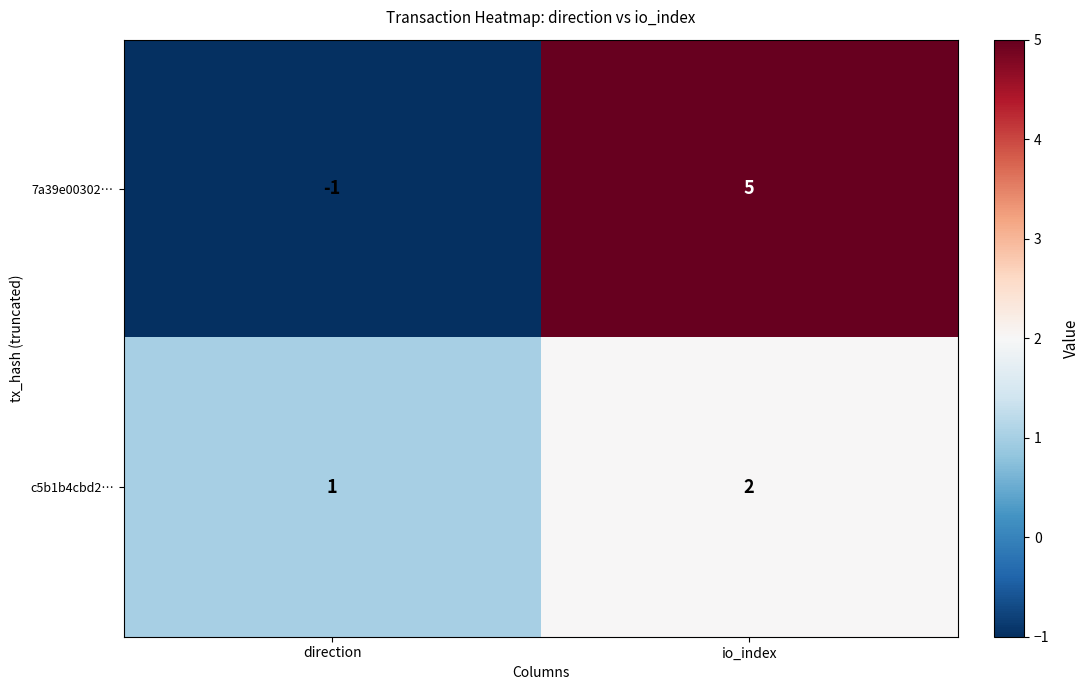

Count the number of categories in the chart.

2